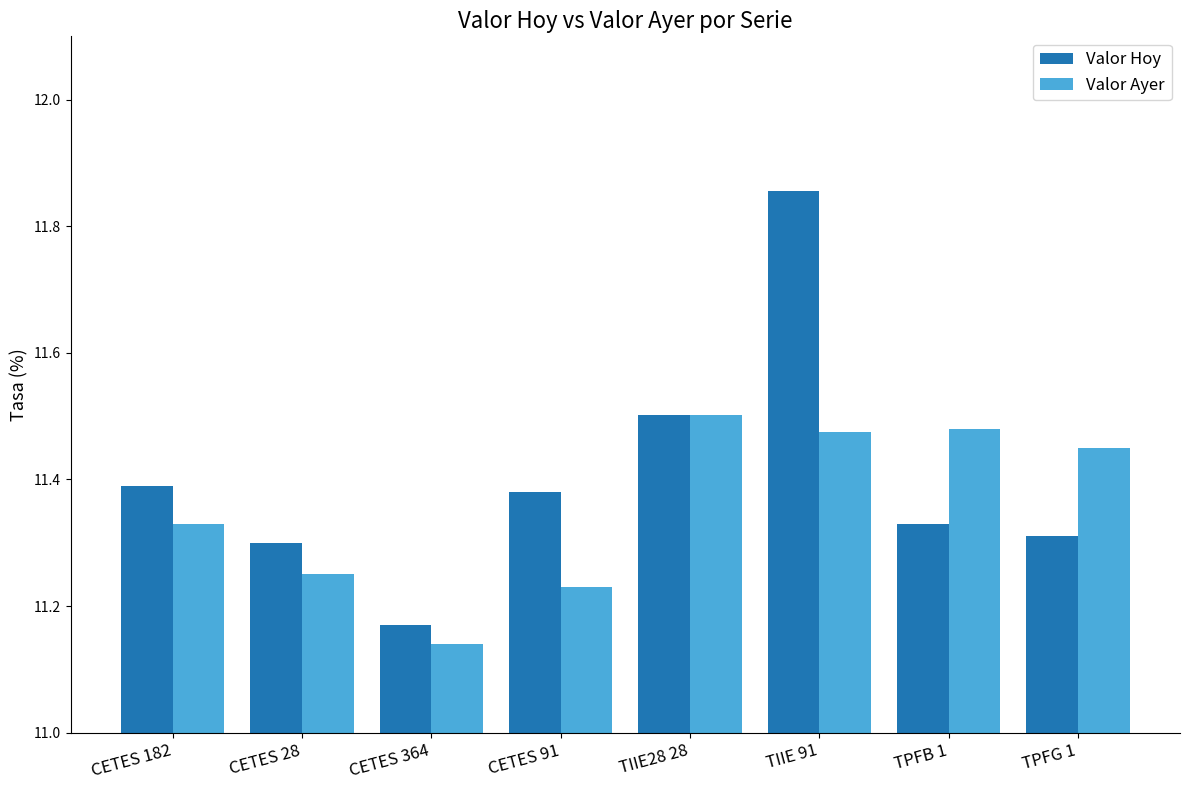

Which series has the largest range (max minus min)?

Valor Hoy